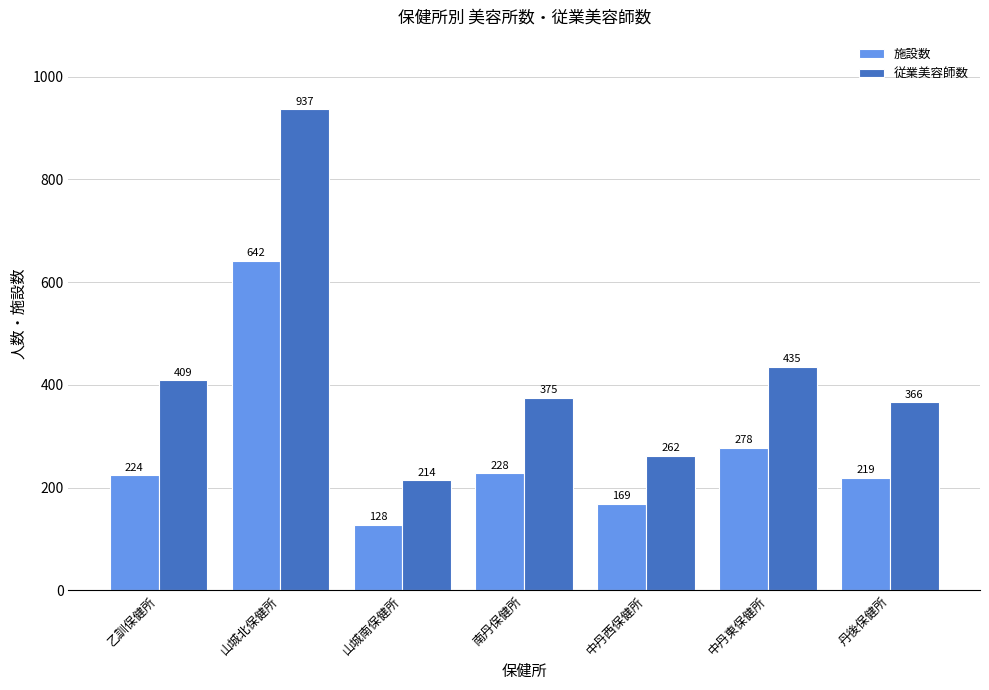

At which label does 従業美容師数 first exceed 375?

乙訓保健所